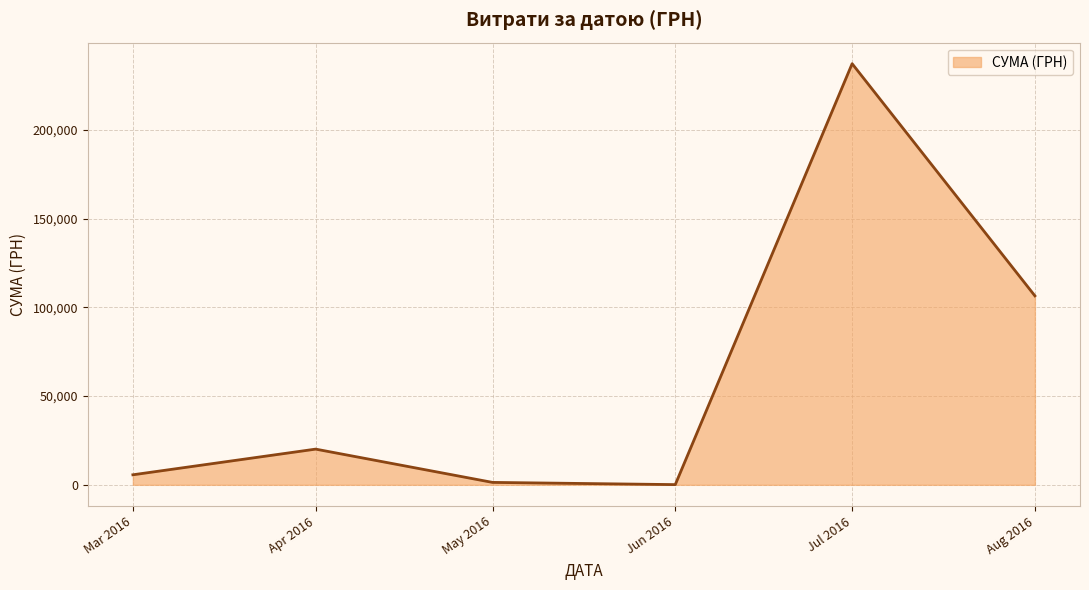

What is the difference between the maximum and second lowest values?

235857.6